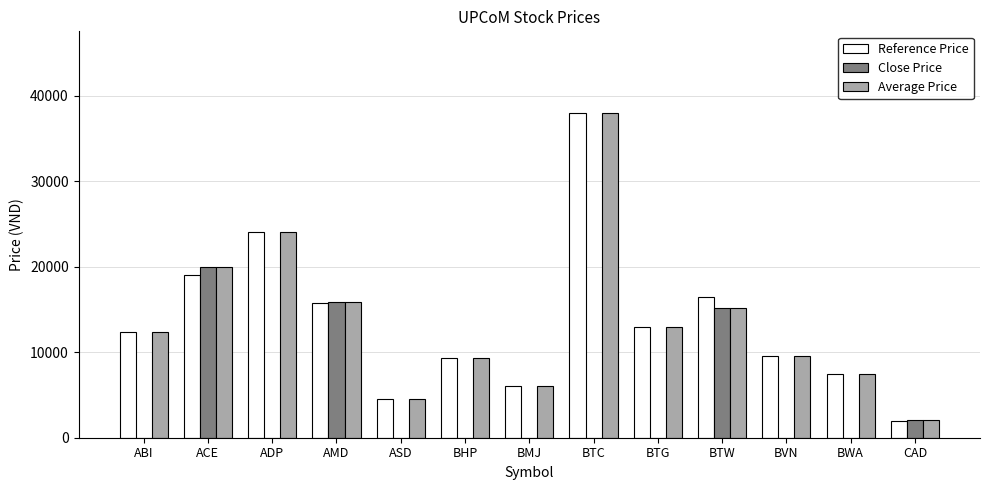

How many groups of bars are there?

13